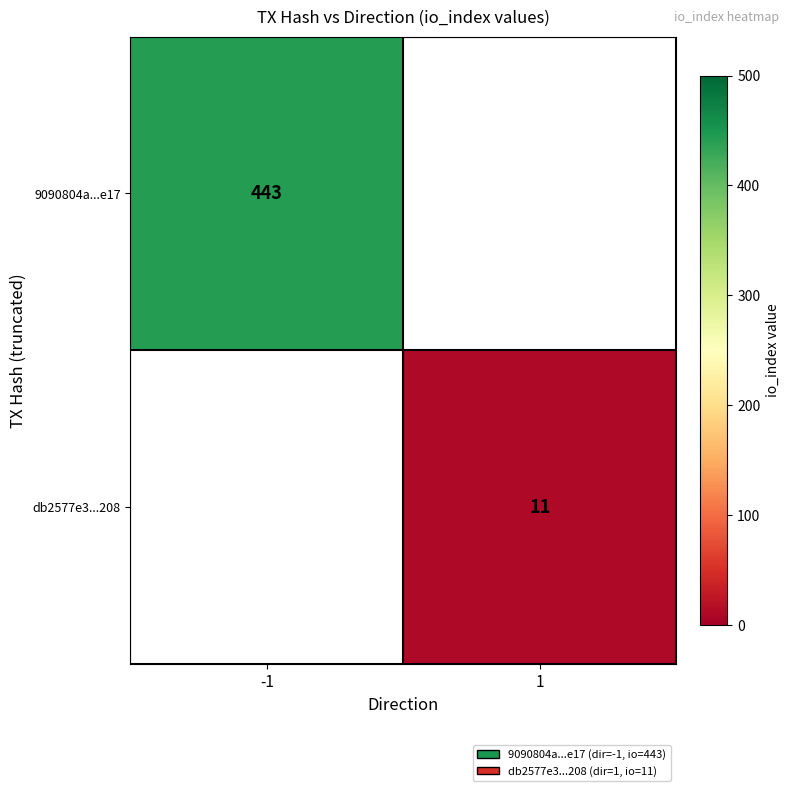

Which label corresponds to the smallest value in the chart?

1